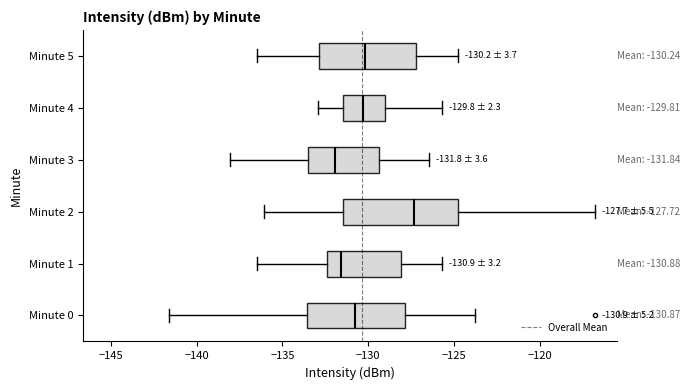

Comparing the boxes themselves (not the whiskers), which one is the widest?

Minute 2